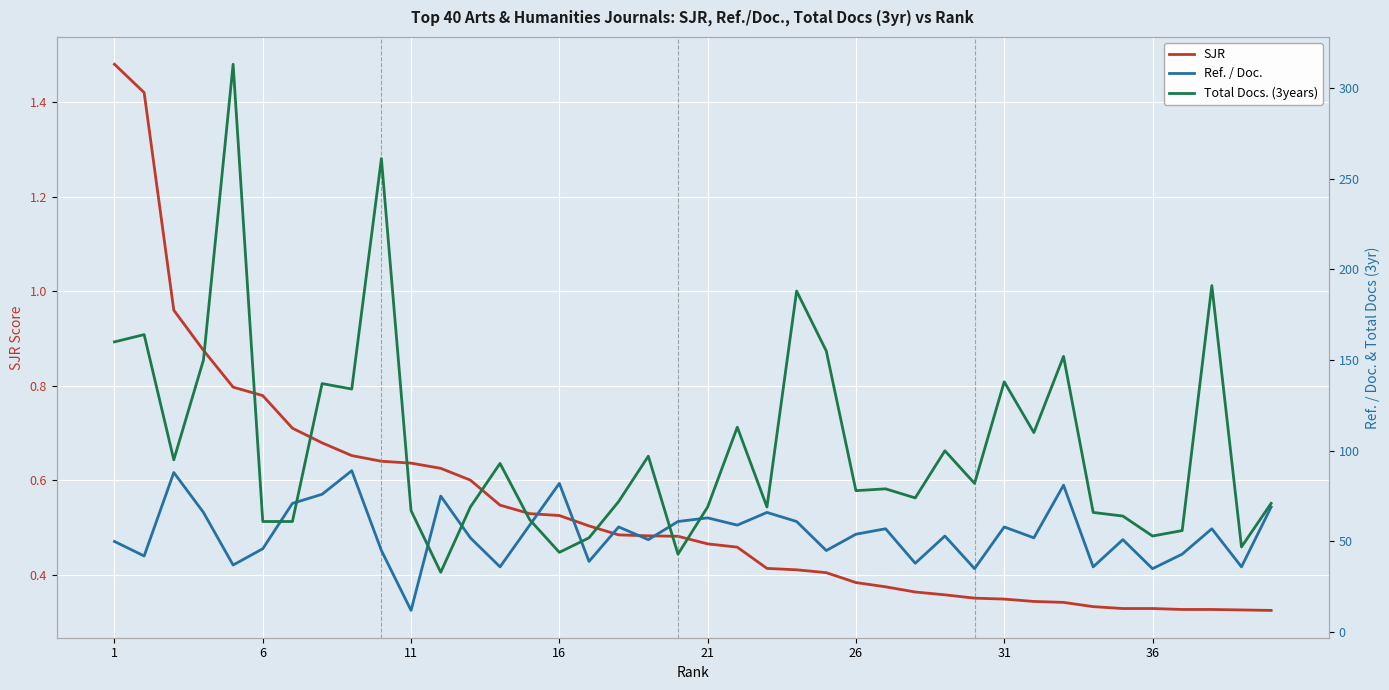

Is the value of SJR at 31 greater than the value of Ref. / Doc. at 30?

No